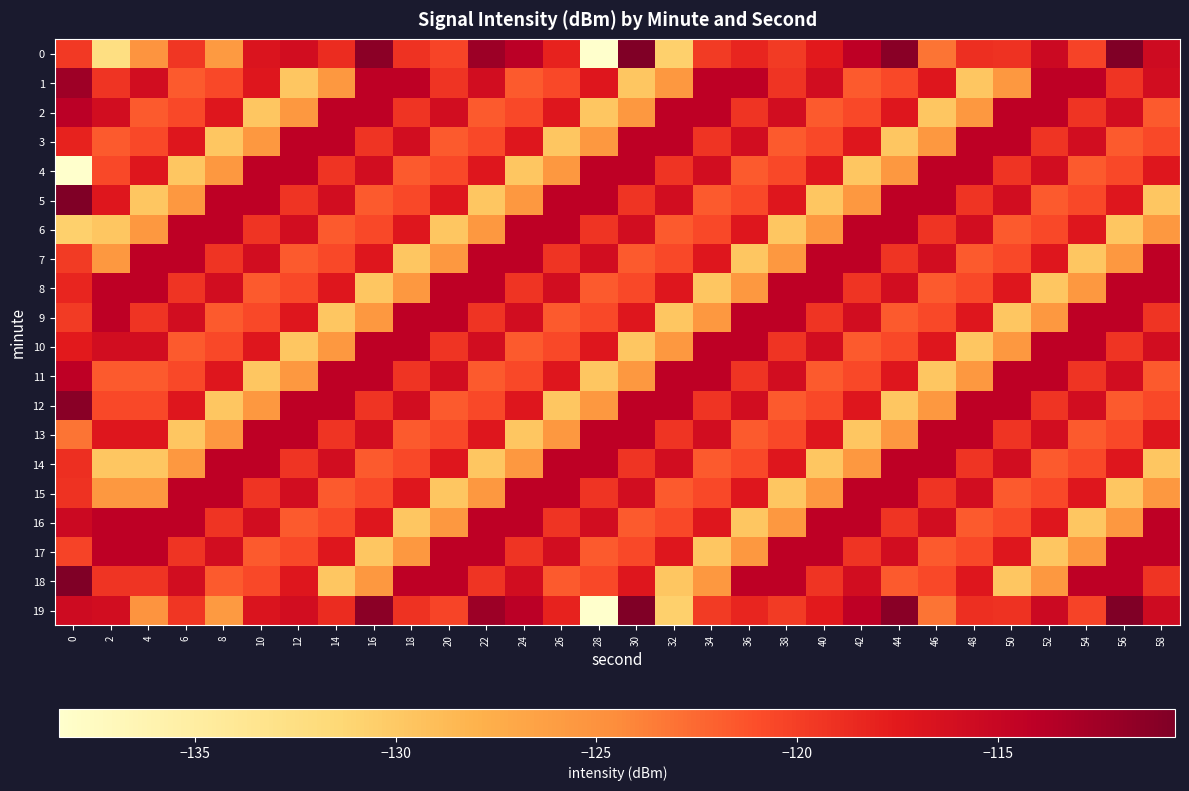

At 10, list the series in order from smallest to largest.

2, 11, 3, 12, 8, 17, 9, 18, 6, 15, 1, 10, 0, 19, 7, 16, 5, 14, 4, 13